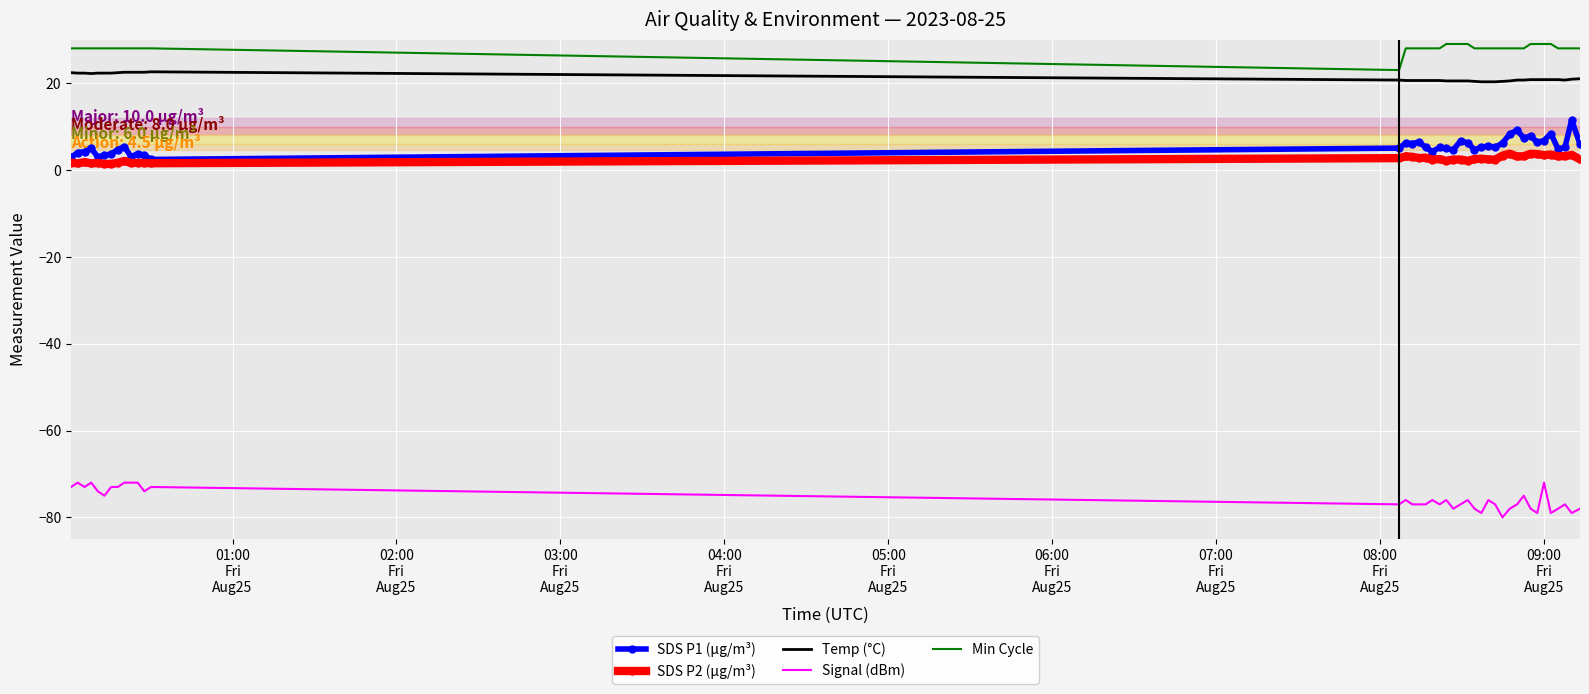

How many Min Cycle values are between 28 and 29?

39